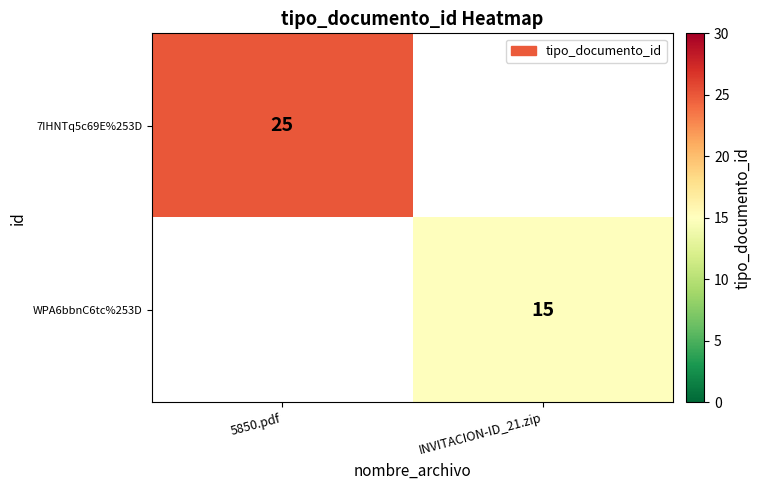

At how many categories does at least one series exceed 16?

1